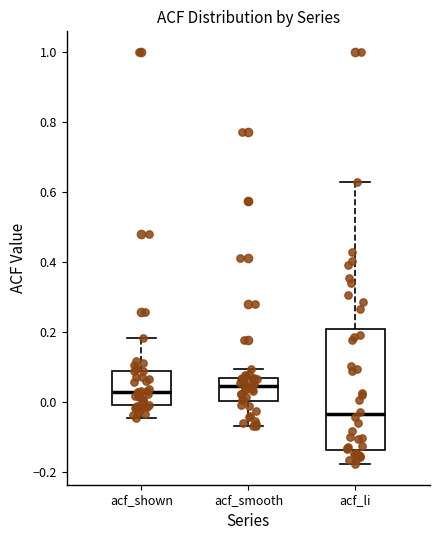

Reading left to right, transcribe this box plot: for each box, give where its median line is, the range the box spans, and where its two whiskers end, as read against the y-axis. The values are not printed on the chart, so give them approximately, as read against the axis.

acf_shown: median 0.02, box -0.02 to 0.08, whiskers -0.04 to 0.18
acf_smooth: median 0.04, box 0.00 to 0.06, whiskers -0.06 to 0.10
acf_li: median -0.04, box -0.14 to 0.20, whiskers -0.18 to 0.62